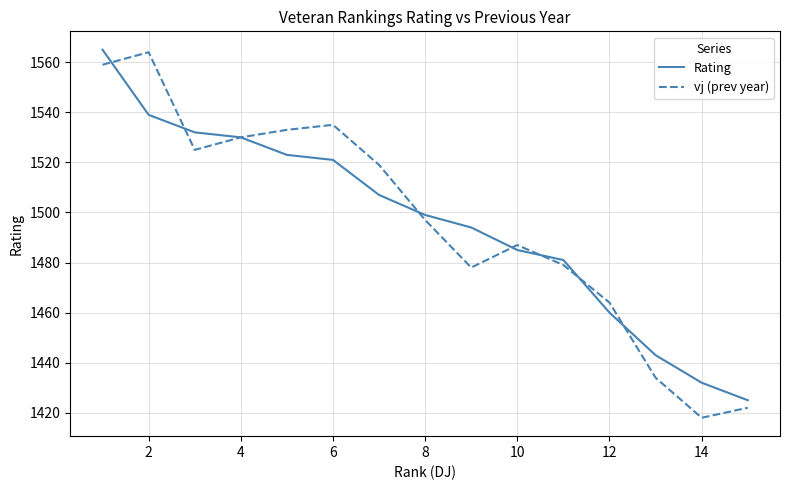

Reading right to left, what are all the values shown in this chart?

Rating: 1425	1432	1443	1460	1481	1485	1494	1499	1507	1521	1523	1530	1532	1539	1565
vj (prev year): 1422	1418	1434	1464	1479	1487	1478	1497	1519	1535	1533	1530	1525	1564	1559